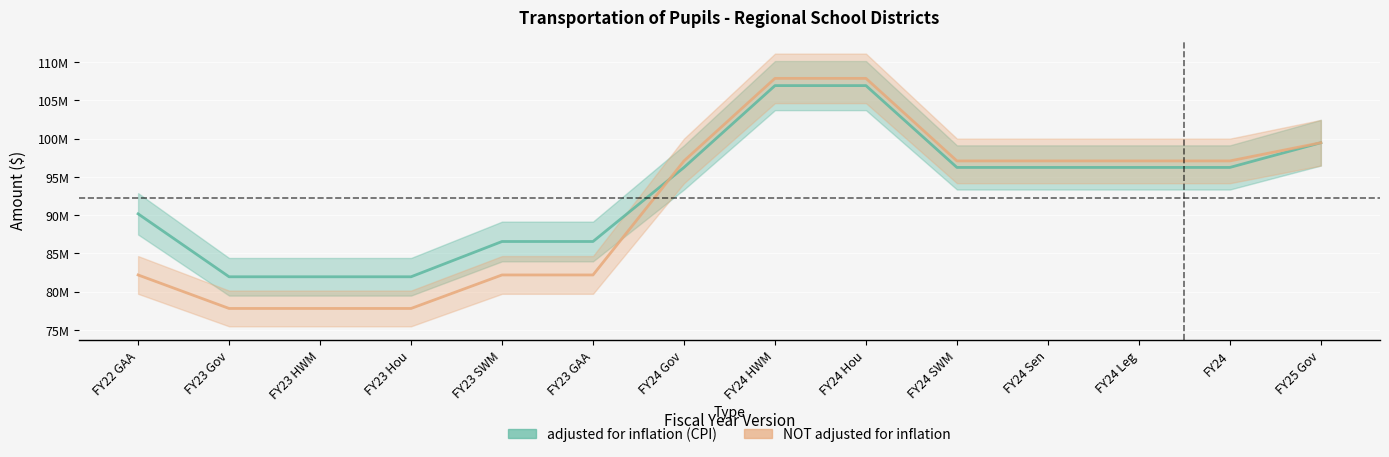

What is the value of the adjusted for inflation (CPI) point at the 6th from the left?

86549673